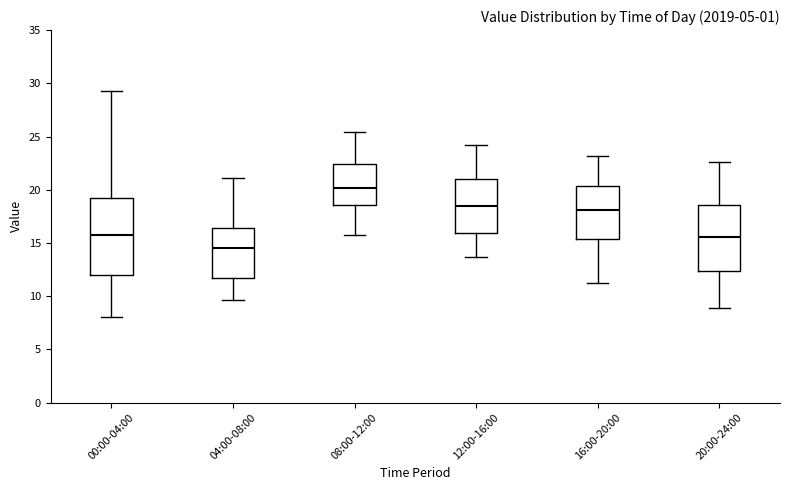

Which box's median line is the lowest?

04:00-08:00